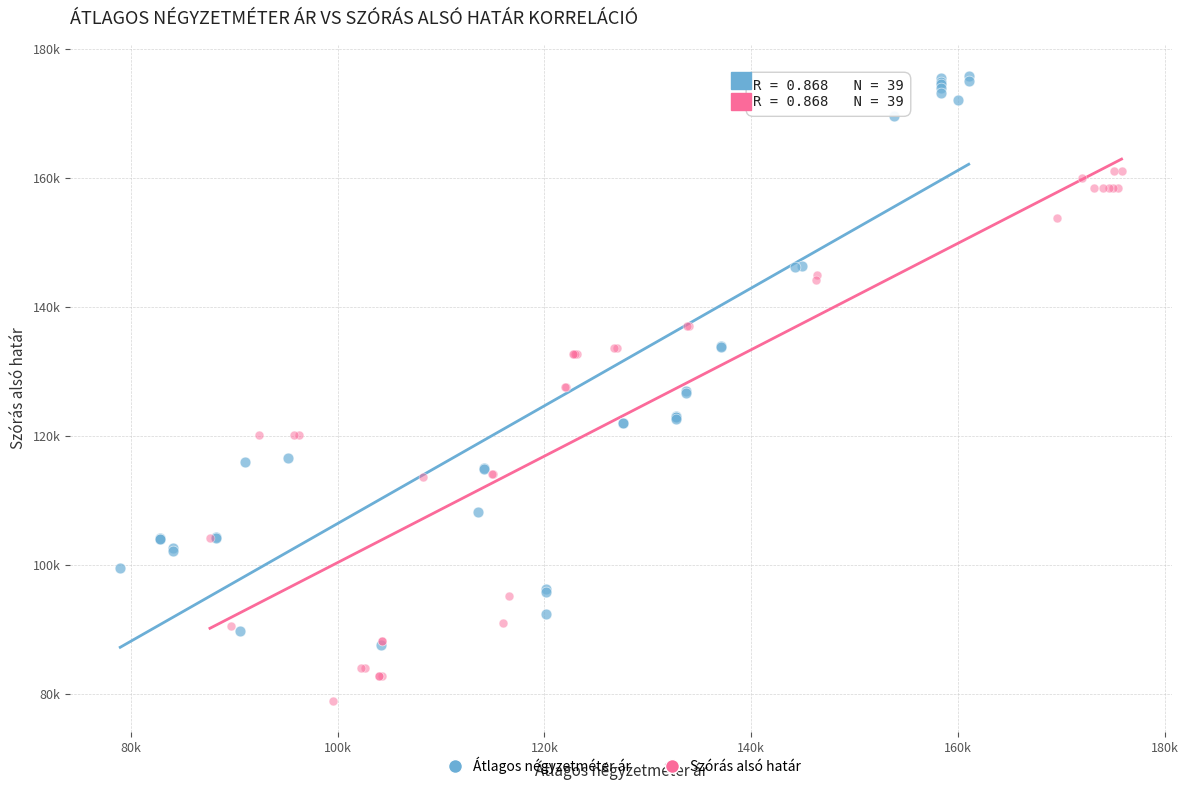

Which series contains the lowest Y value?

Szórás alsó határ